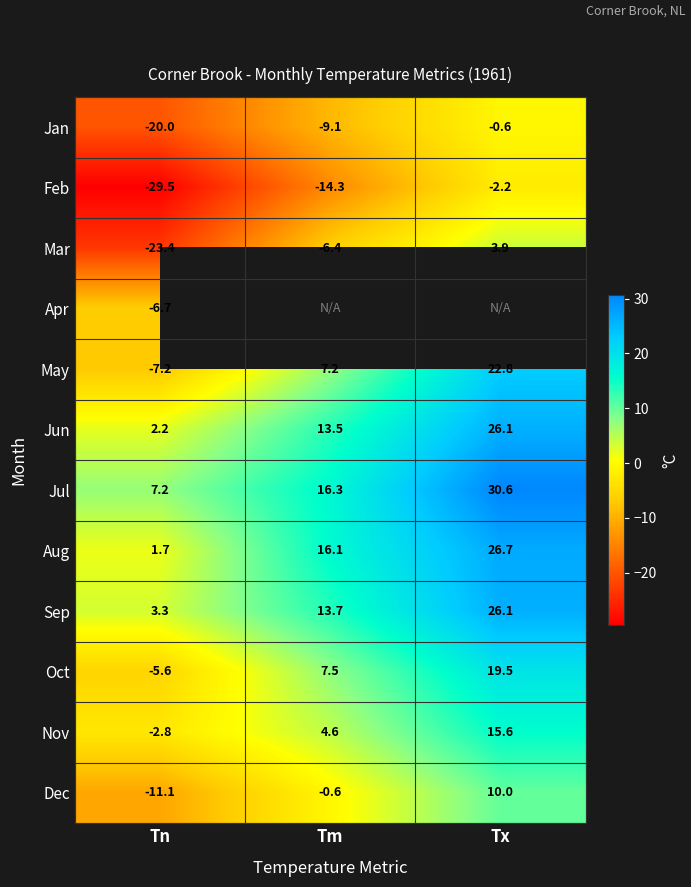

What is the difference between the highest and lowest values at Tn?

36.7